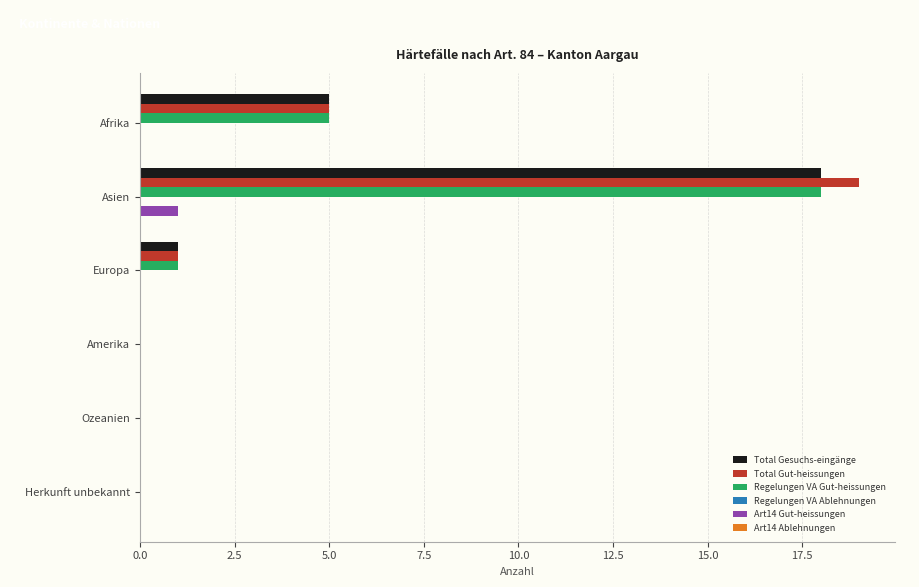

Is it true that Total Gesuchs-eingänge equals 0 at Europa?

False